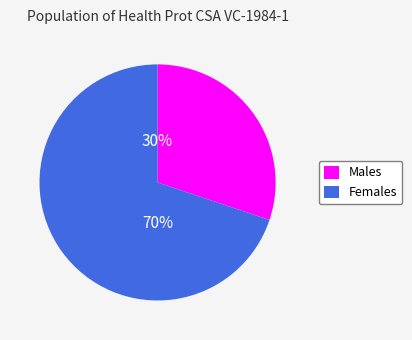

To the nearest percent, what percentage of the pie is Females?

70%